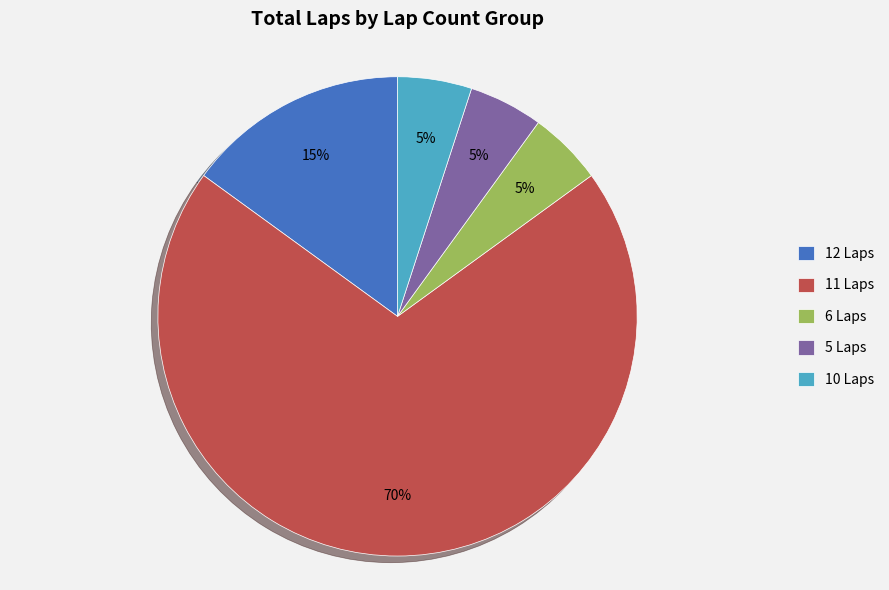

How many slices are in this pie chart?

5